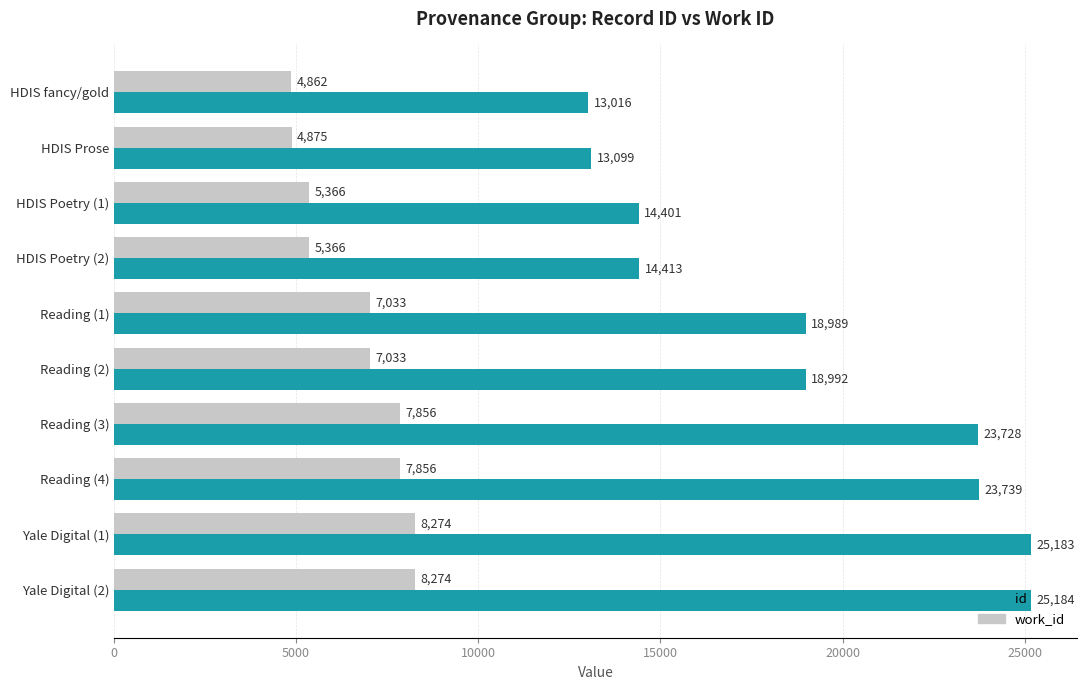

Read the id value at HDIS Prose.

13099